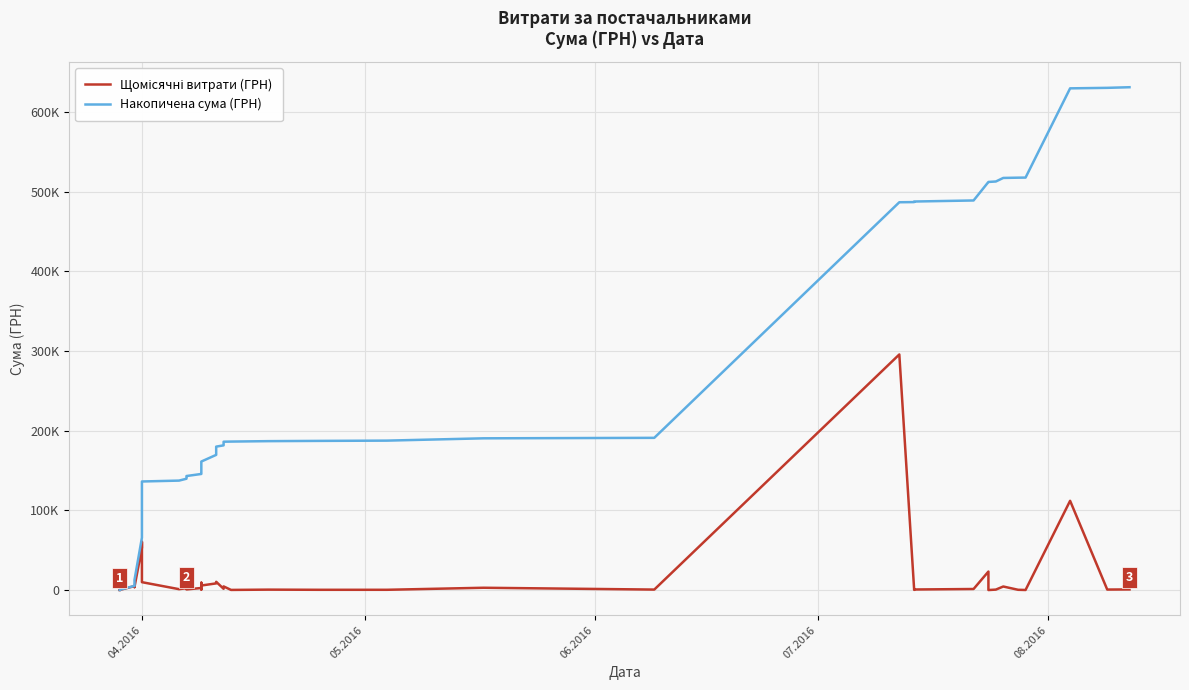

Which series has the largest total across all categories?

Накопичена сума (ГРН)